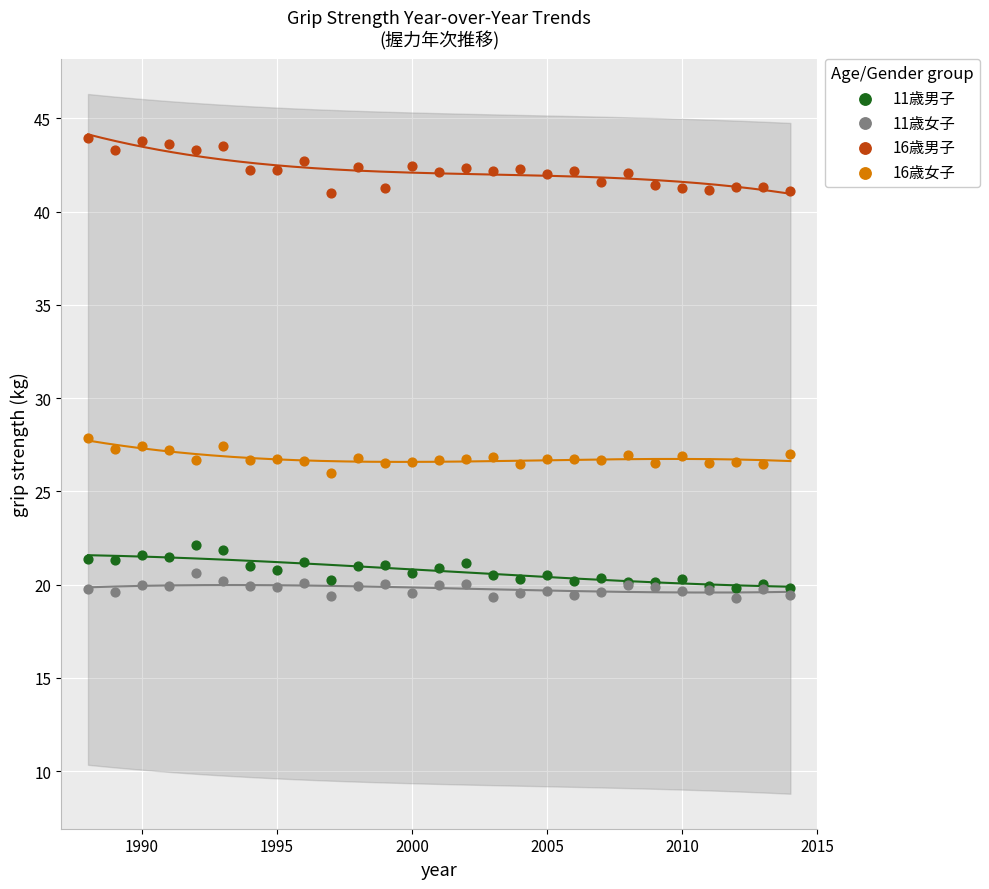

Which series contains the lowest Y value?

11歳女子